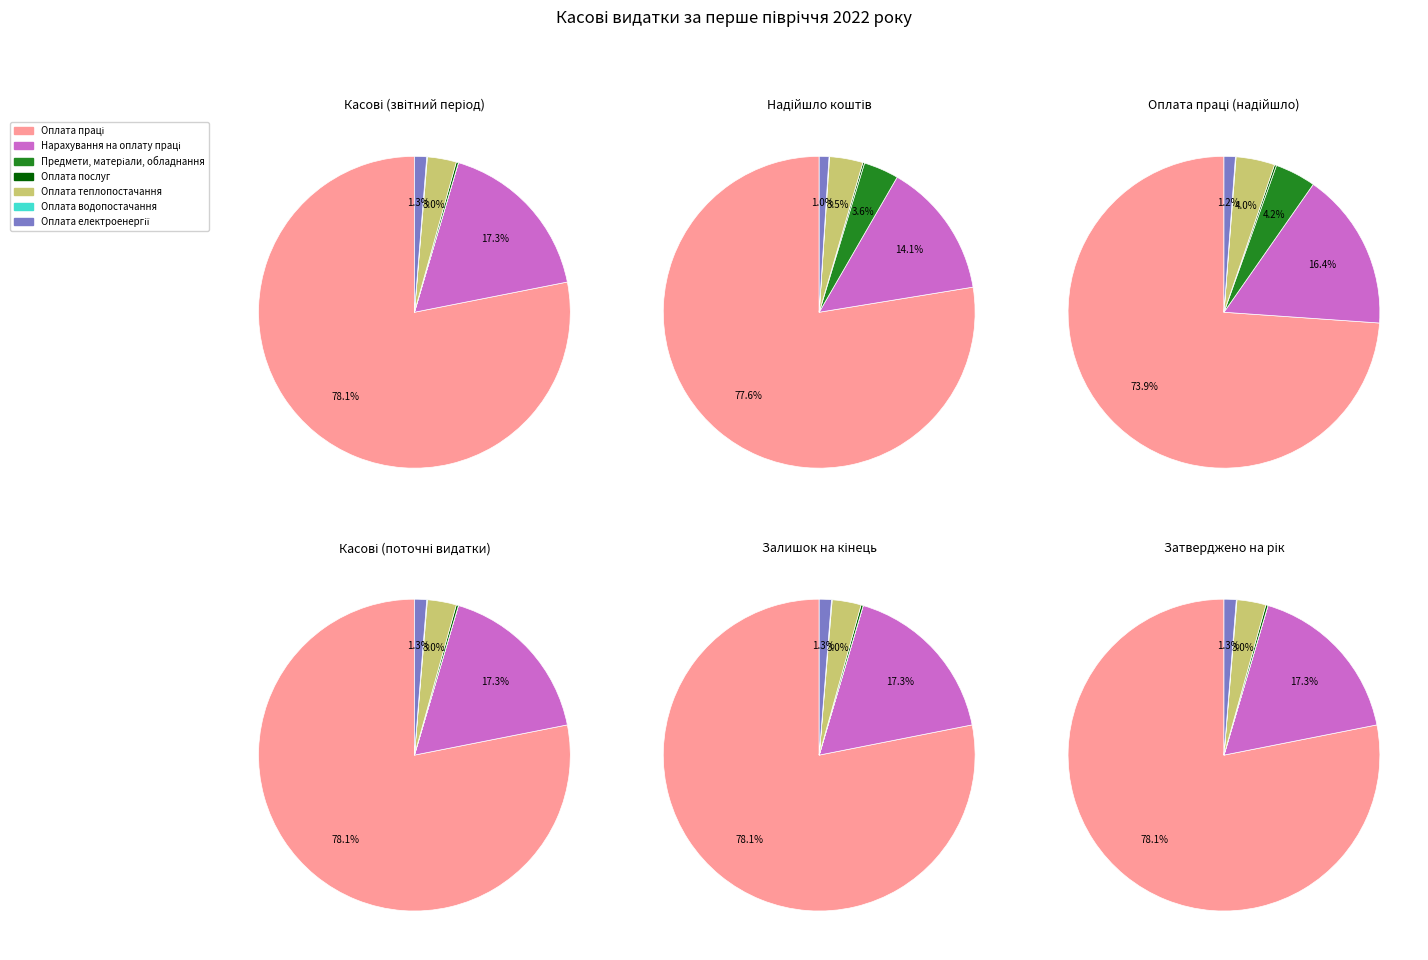

To the nearest percent, what is the combined percentage of Нарахування на оплату праці and Оплата водопостачання?

17%